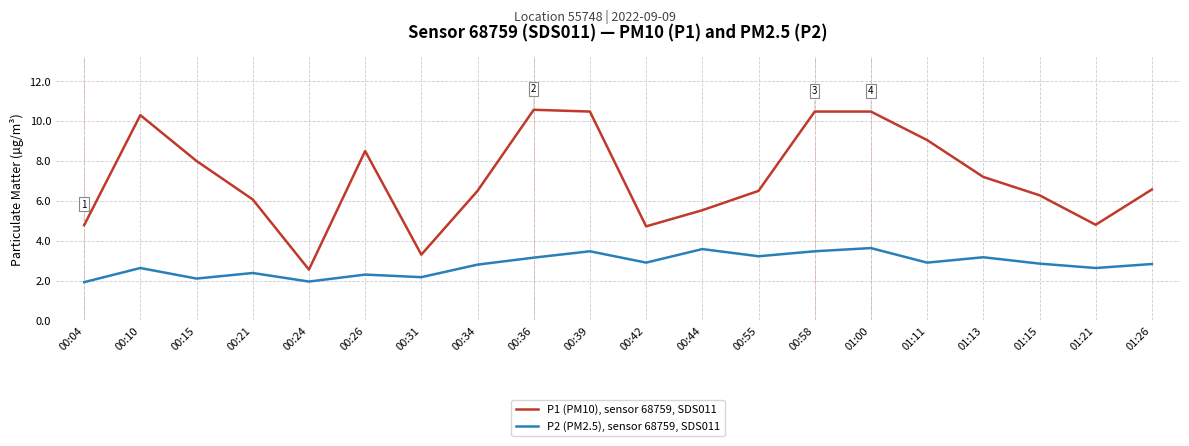

What are all the series names shown in the legend?

P1 (PM10), sensor 68759, SDS011, P2 (PM2.5), sensor 68759, SDS011